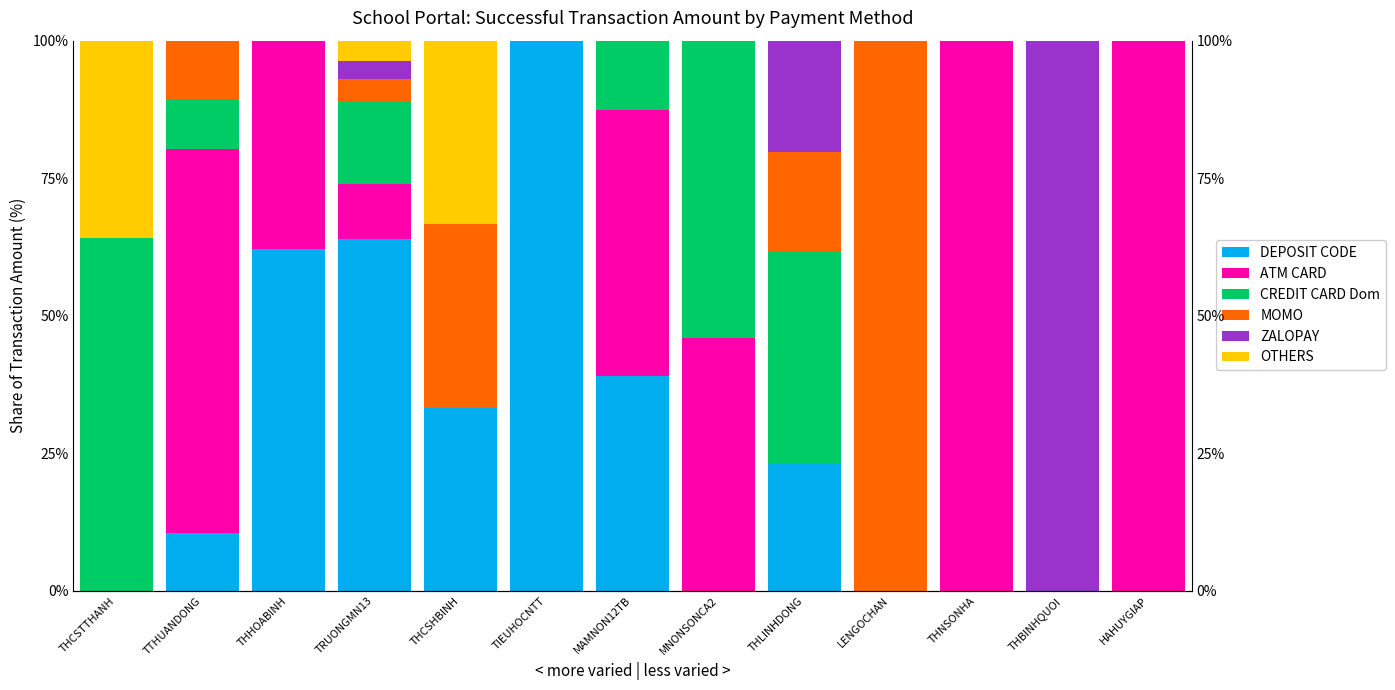

Reading left to right, what are all the values shown in this chart?

DEPOSIT CODE: THCSTTHANH=0.0	TTHUANDONG=10.4	THHOABINH=62.2	TRUONGMN13=63.9	THCSHBINH=33.3	TIEUHOCNTT=100.0	MAMNON12TB=39.1	MNONSONCA2=0.0	THLINHDONG=23.1	LENGOCHAN=0.0	THNSONHA=0.0	THBINHQUOI=0.0	HAHUYGIAP=0.0
ATM CARD: THCSTTHANH=0.0	TTHUANDONG=69.9	THHOABINH=37.8	TRUONGMN13=10.0	THCSHBINH=0.0	TIEUHOCNTT=0.0	MAMNON12TB=48.3	MNONSONCA2=46.0	THLINHDONG=0.0	LENGOCHAN=0.0	THNSONHA=100.0	THBINHQUOI=0.0	HAHUYGIAP=100.0
CREDIT CARD Dom: THCSTTHANH=64.2	TTHUANDONG=9.0	THHOABINH=0.0	TRUONGMN13=14.8	THCSHBINH=0.0	TIEUHOCNTT=0.0	MAMNON12TB=12.6	MNONSONCA2=54.0	THLINHDONG=38.5	LENGOCHAN=0.0	THNSONHA=0.0	THBINHQUOI=0.0	HAHUYGIAP=0.0
MOMO: THCSTTHANH=0.0	TTHUANDONG=10.7	THHOABINH=0.0	TRUONGMN13=4.3	THCSHBINH=33.4	TIEUHOCNTT=0.0	MAMNON12TB=0.0	MNONSONCA2=0.0	THLINHDONG=18.3	LENGOCHAN=100.0	THNSONHA=0.0	THBINHQUOI=0.0	HAHUYGIAP=0.0
ZALOPAY: THCSTTHANH=0.0	TTHUANDONG=0.0	THHOABINH=0.0	TRUONGMN13=3.1	THCSHBINH=0.0	TIEUHOCNTT=0.0	MAMNON12TB=0.0	MNONSONCA2=0.0	THLINHDONG=20.2	LENGOCHAN=0.0	THNSONHA=0.0	THBINHQUOI=100.0	HAHUYGIAP=0.0
OTHERS: THCSTTHANH=35.8	TTHUANDONG=0.0	THHOABINH=0.0	TRUONGMN13=3.8	THCSHBINH=33.3	TIEUHOCNTT=0.0	MAMNON12TB=0.0	MNONSONCA2=0.0	THLINHDONG=0.0	LENGOCHAN=0.0	THNSONHA=0.0	THBINHQUOI=0.0	HAHUYGIAP=0.0